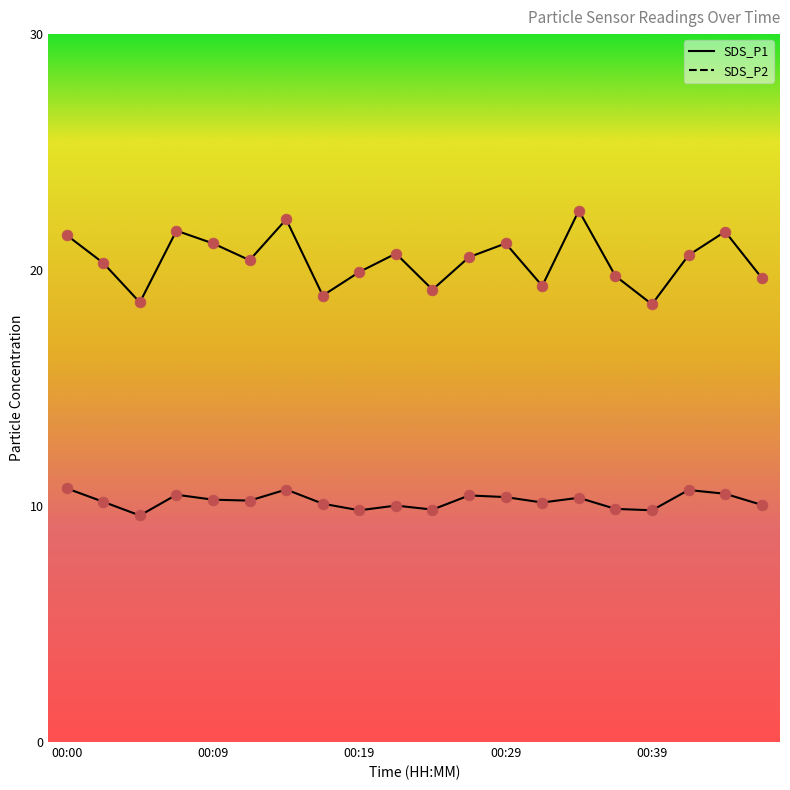

Which series contains the highest Y value?

SDS_P1